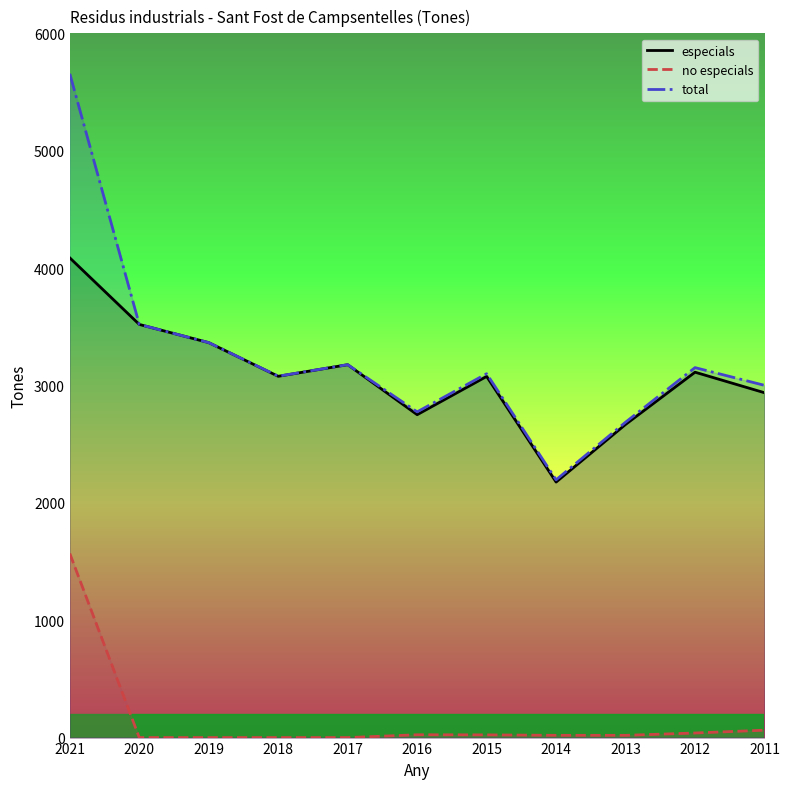

How many interior local valleys does the total series have?

3